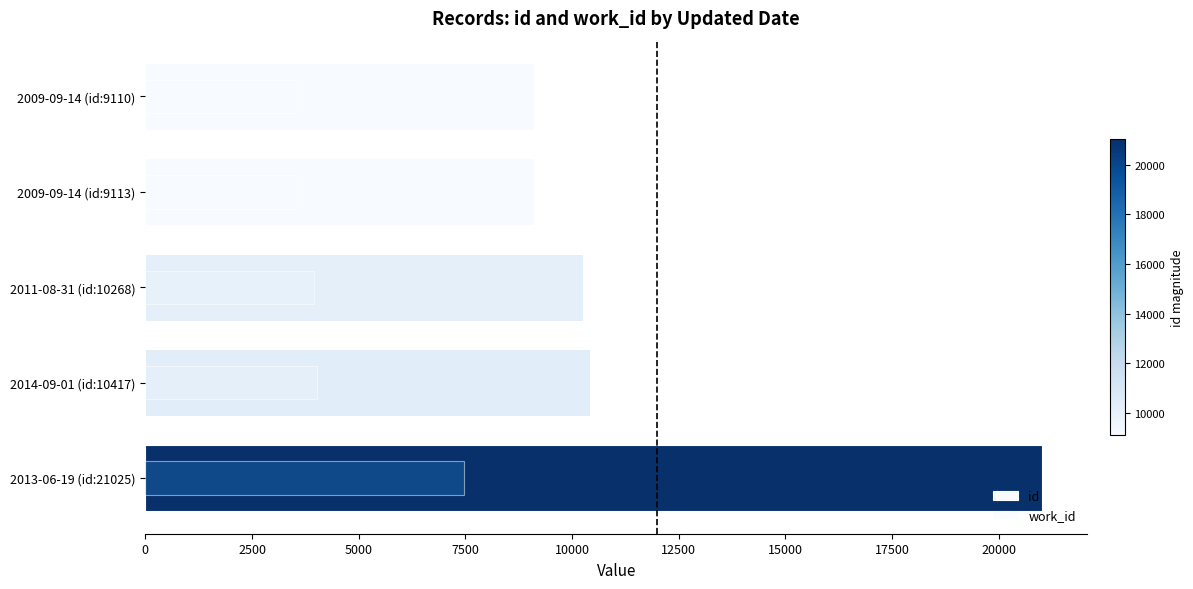

What is the lowest value of the id series?

9110